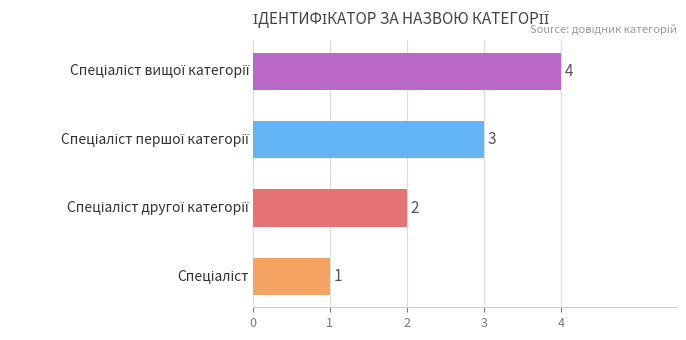

How many bars are there in total?

4